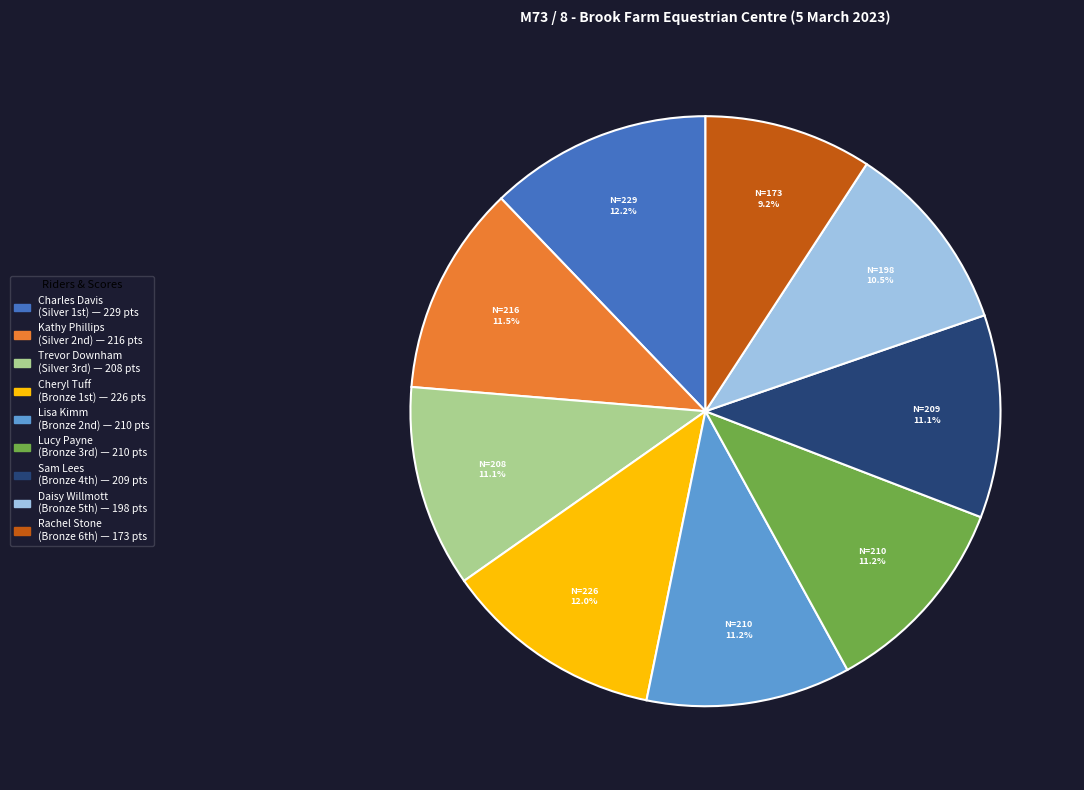

Is there a majority slice in this chart?

No